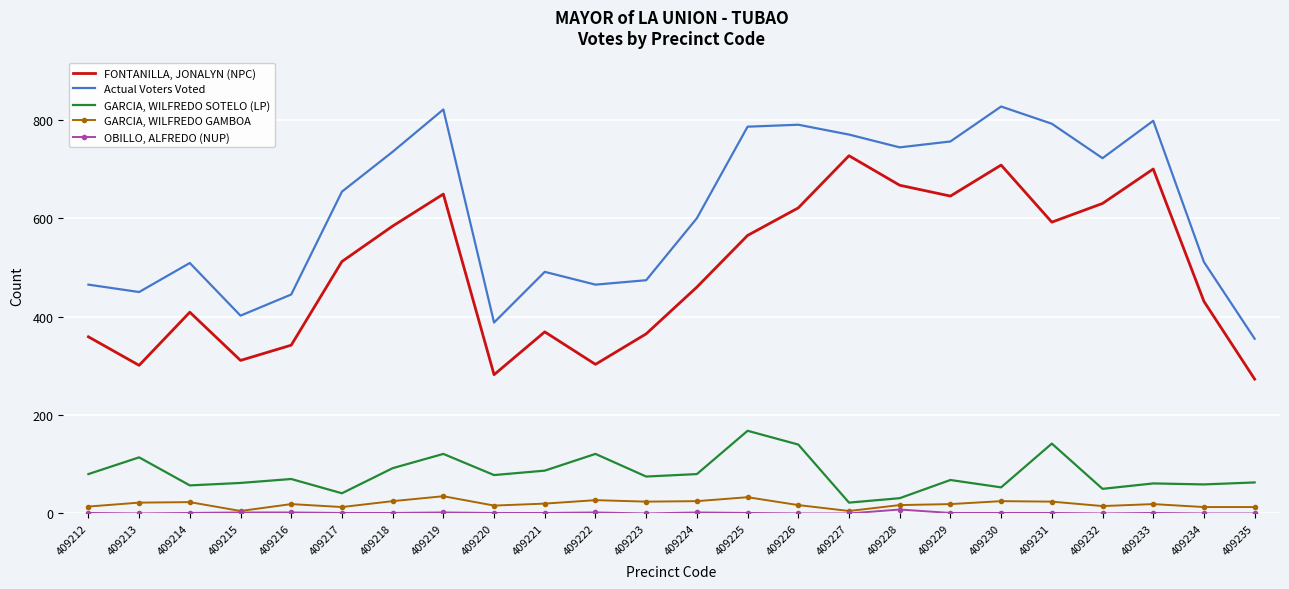

Which series changed the most between 409229 and 409234?

Actual Voters Voted